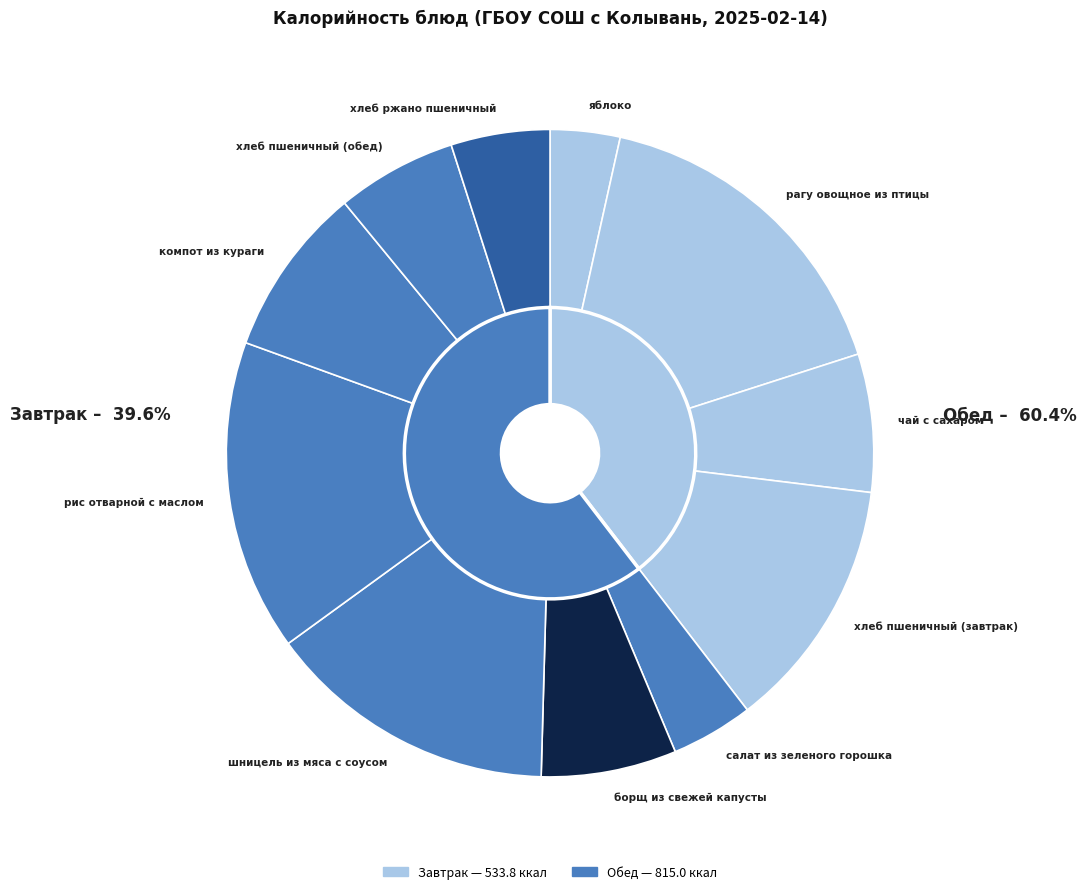

Is it true that чай с сахаром is 7% of the pie?

True